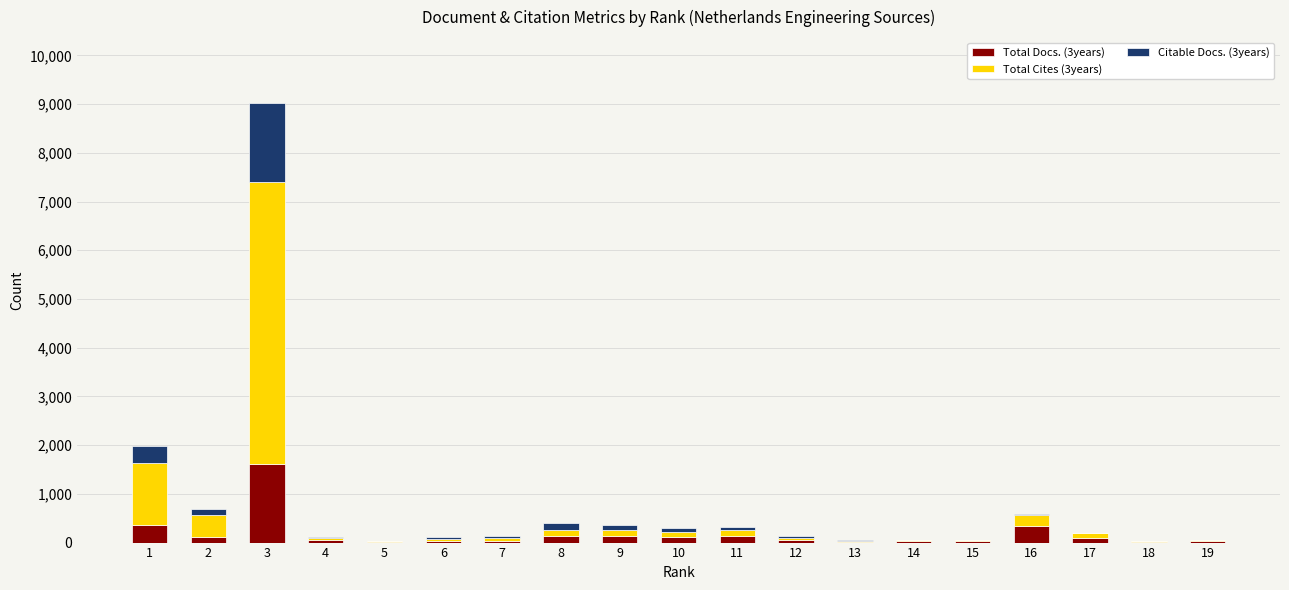

At which category is the sum across all series the highest?

3